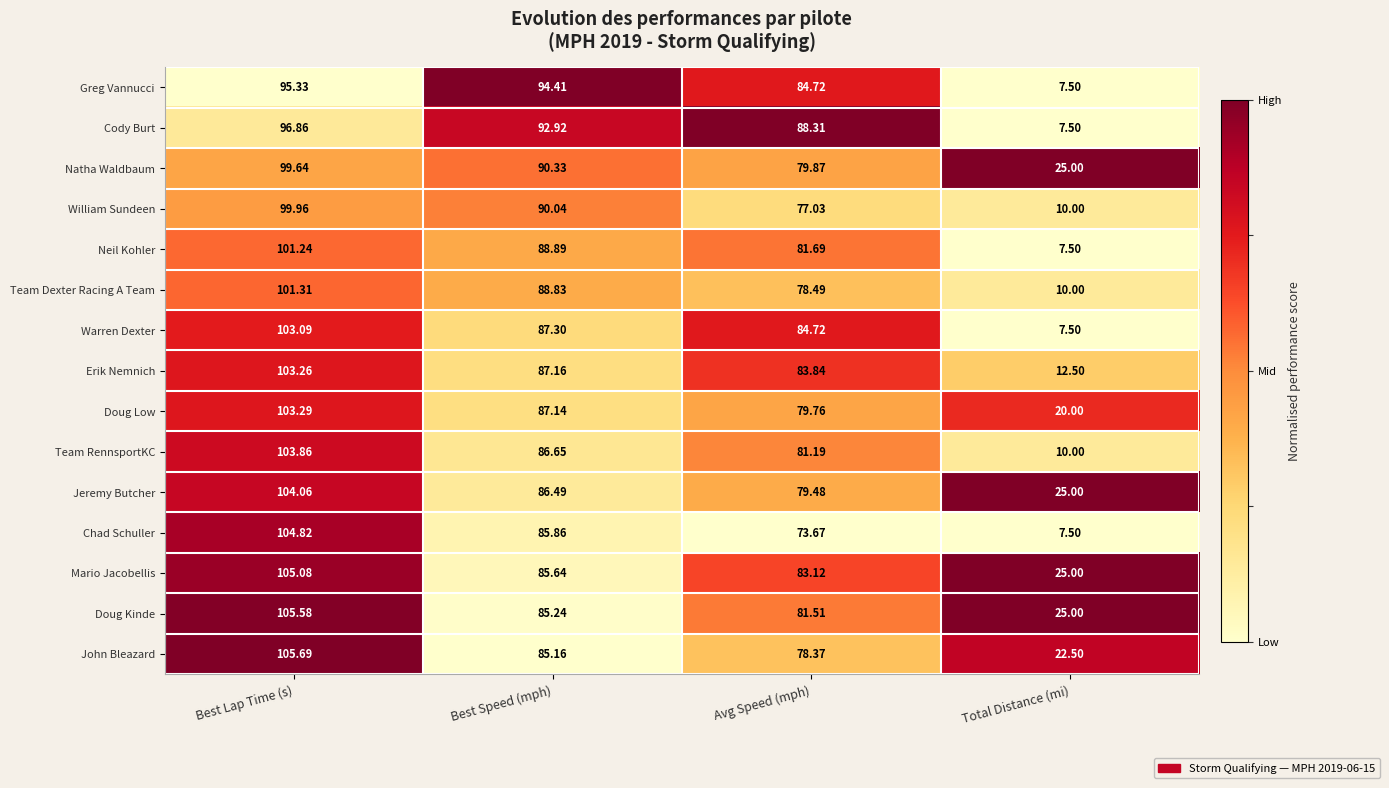

Which series has the widest spread of values?

Chad Schuller